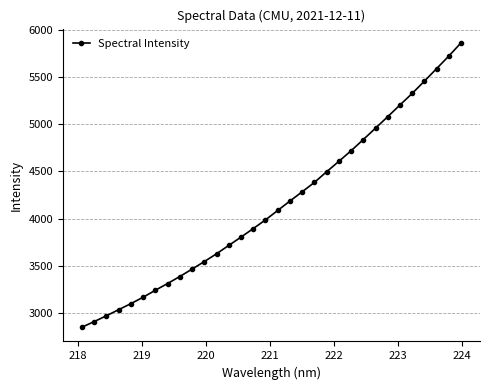

What is the value of the 6th point from the left?

3170.0